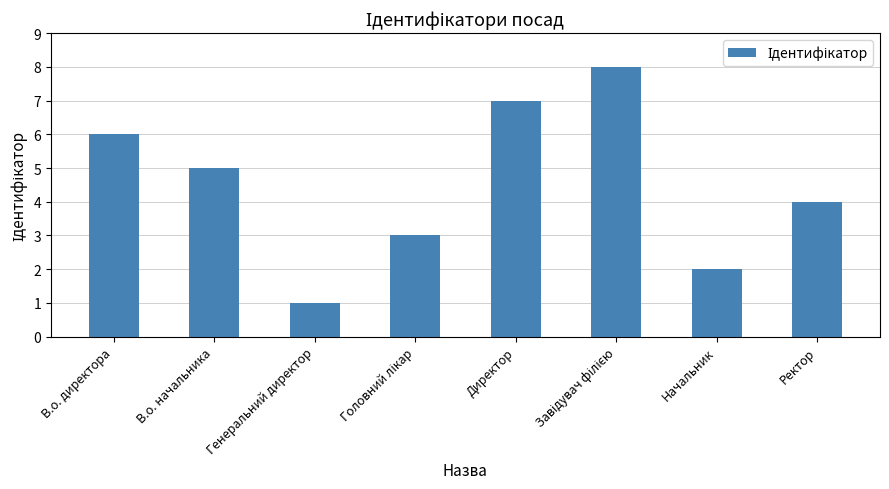

What is the difference between the values at Директор and Ректор?

3